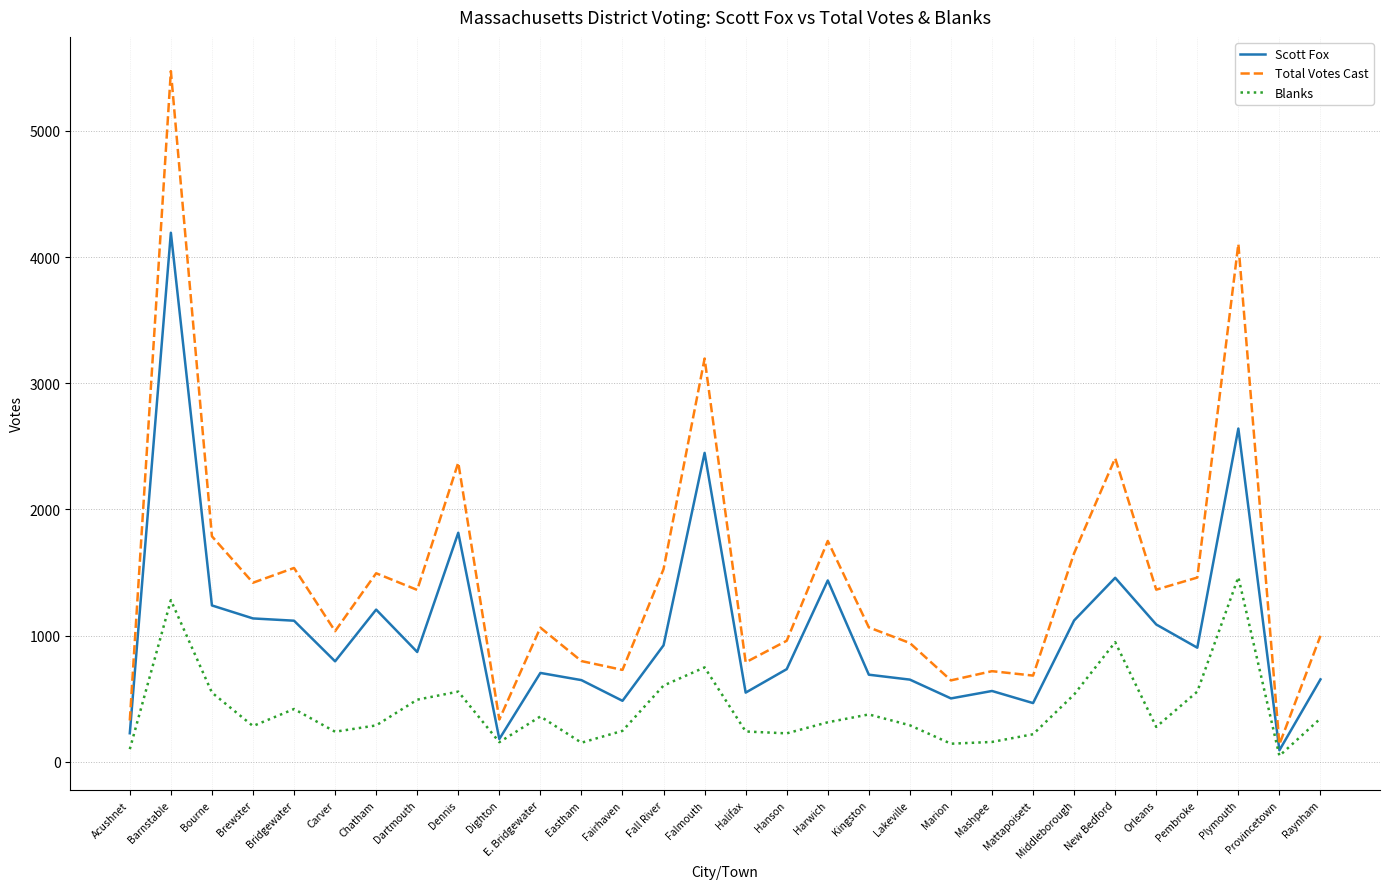

Where does the Blanks series first go above 313?

Barnstable